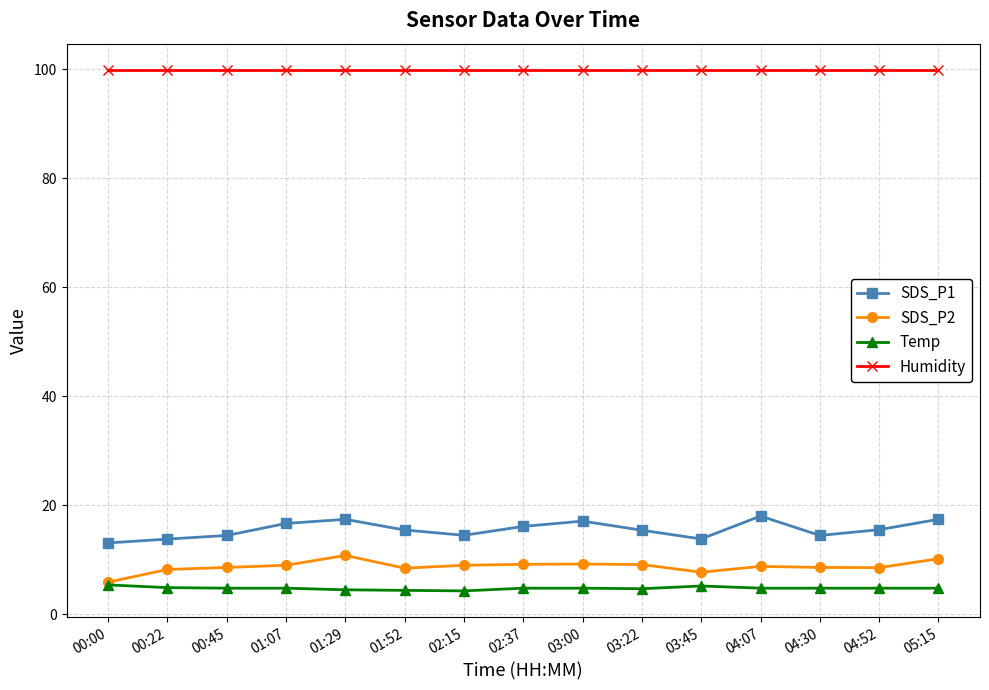

What is the difference between the highest and lowest values at 01:07?

95.1